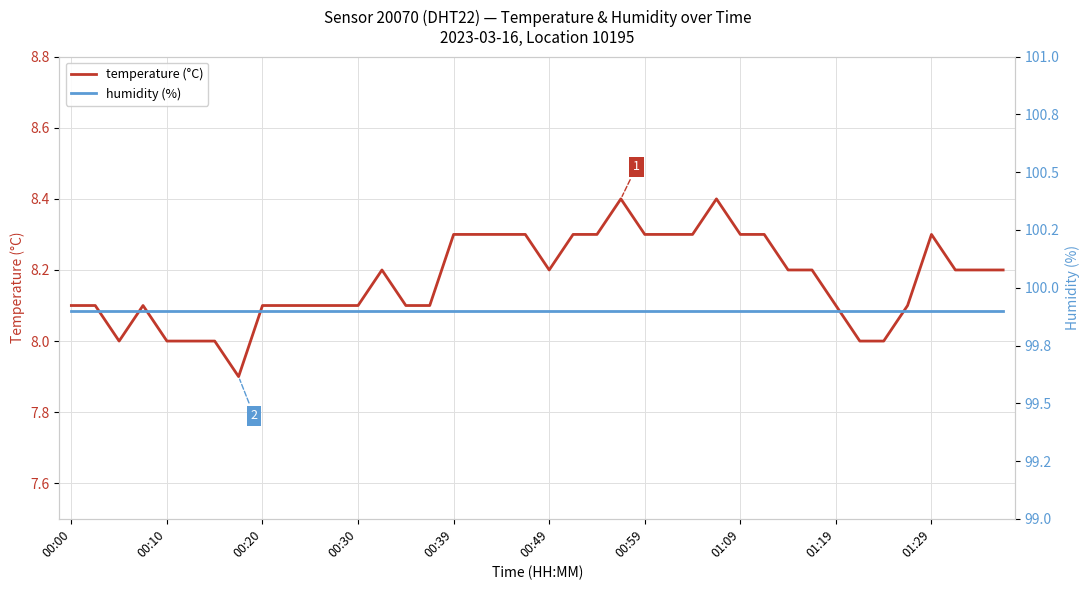

Reading left to right, extract all data points from this chart.

temperature (°C): 8.1	8.1	8.0	8.1	8.0	8.0	8.0	7.9	8.1	8.1	8.1	8.1	8.1	8.2	8.1	8.1	8.3	8.3	8.3	8.3	8.2	8.3	8.3	8.4	8.3	8.3	8.3	8.4	8.3	8.3	8.2	8.2	8.1	8.0	8.0	8.1	8.3	8.2	8.2	8.2
humidity (%): 99.9	99.9	99.9	99.9	99.9	99.9	99.9	99.9	99.9	99.9	99.9	99.9	99.9	99.9	99.9	99.9	99.9	99.9	99.9	99.9	99.9	99.9	99.9	99.9	99.9	99.9	99.9	99.9	99.9	99.9	99.9	99.9	99.9	99.9	99.9	99.9	99.9	99.9	99.9	99.9